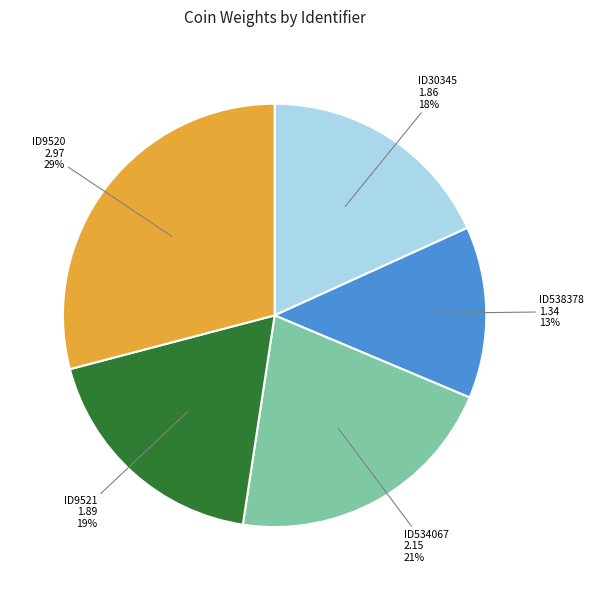

Does any single category account for the majority?

No